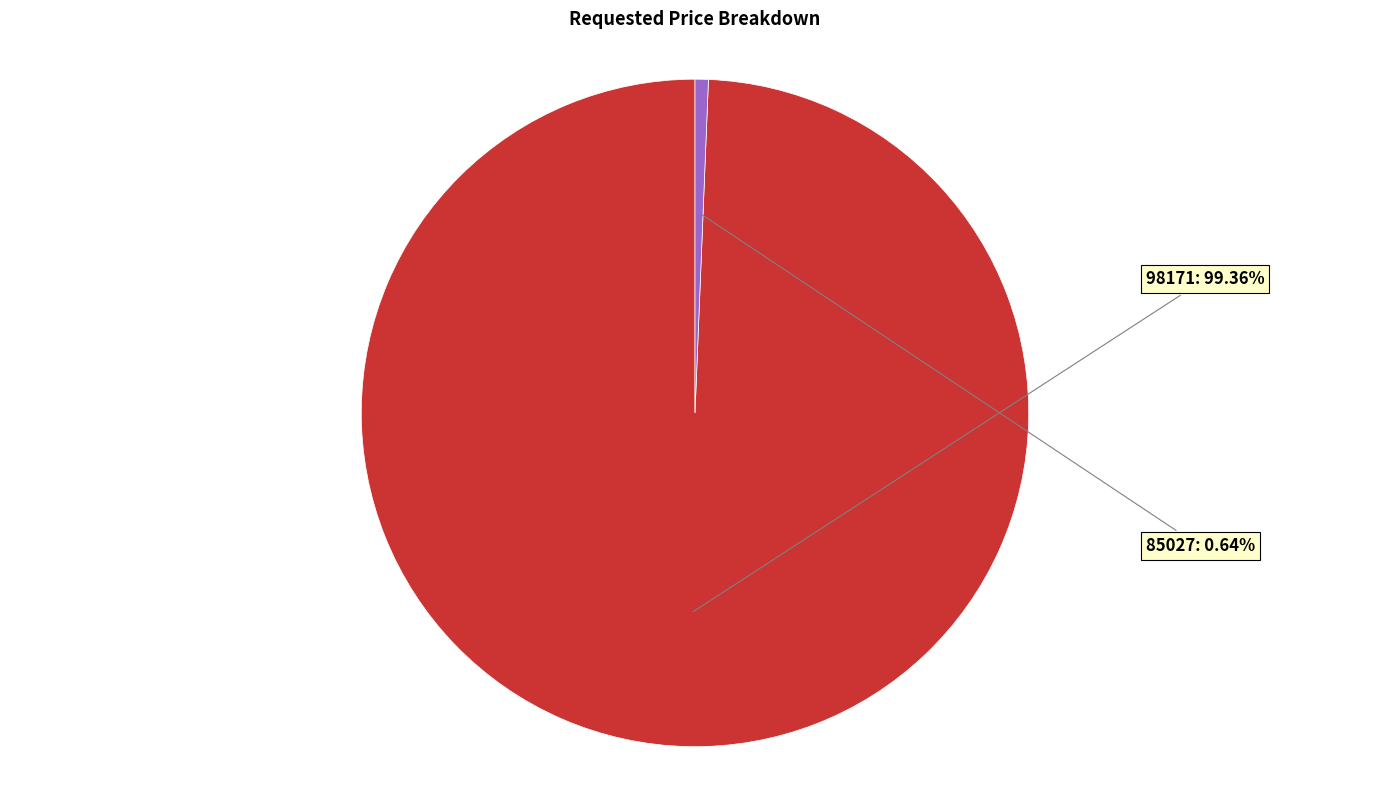

Does any single category account for the majority?

Yes